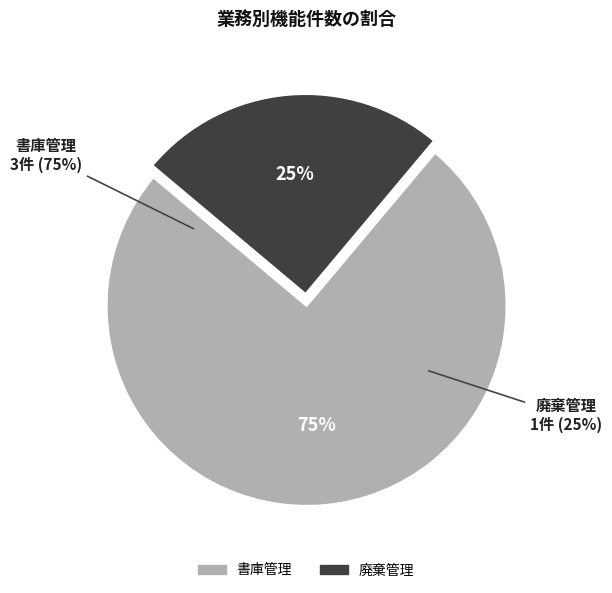

To the nearest percent, what is the difference between the largest and smallest slice percentages?

50%